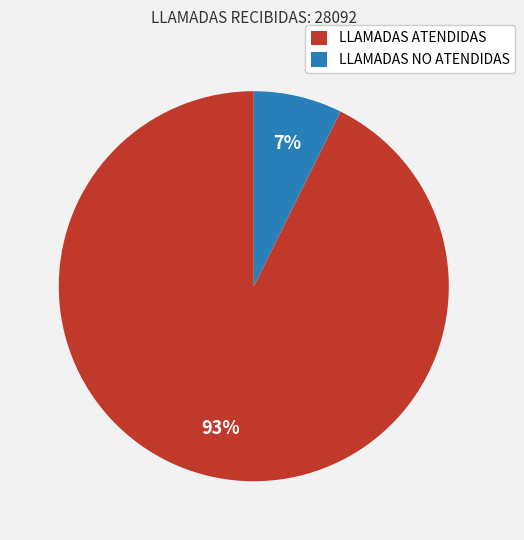

True or false: LLAMADAS ATENDIDAS accounts for 93% of the total.

True